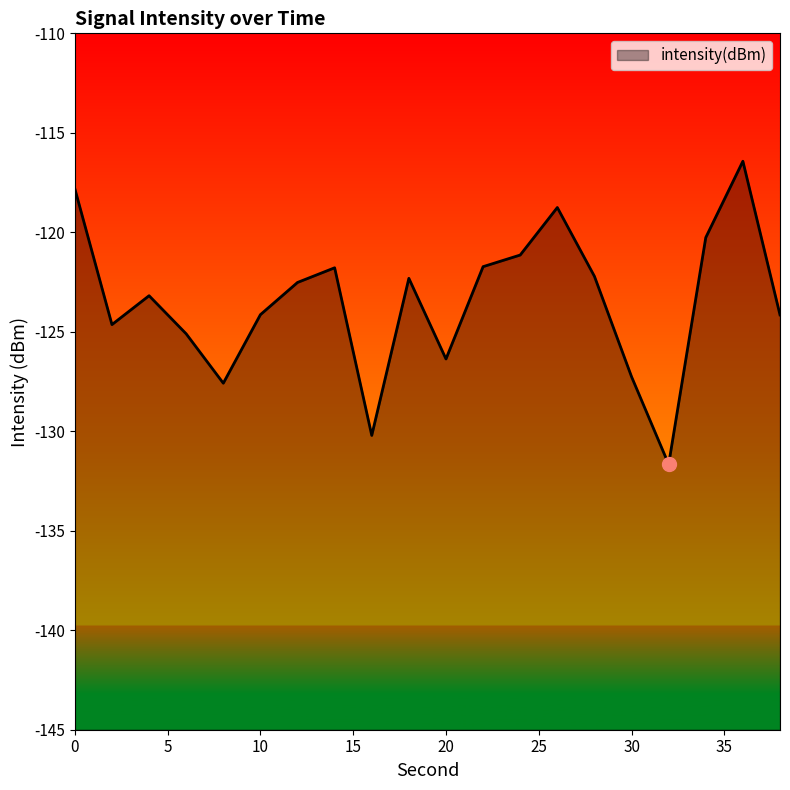

Is it true that the value at 0 is -117.8?

True